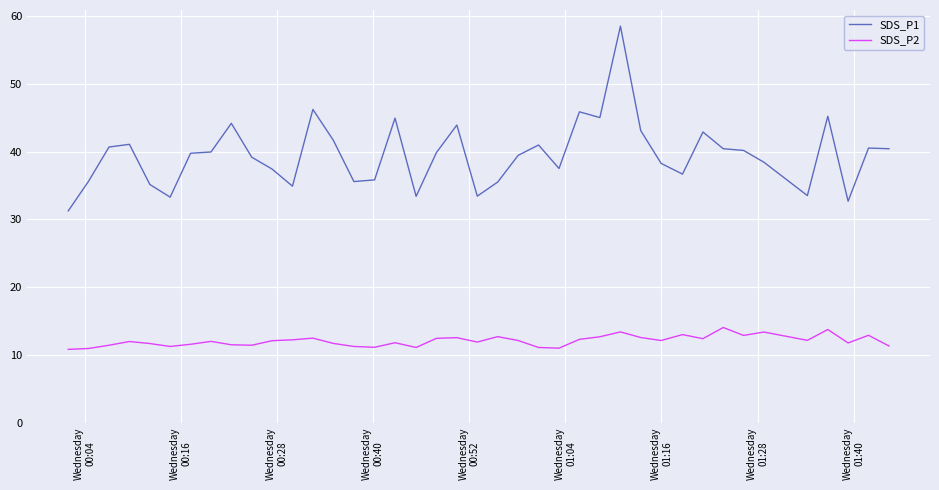

True or false: SDS_P1 and SDS_P2 intersect in this chart.

False